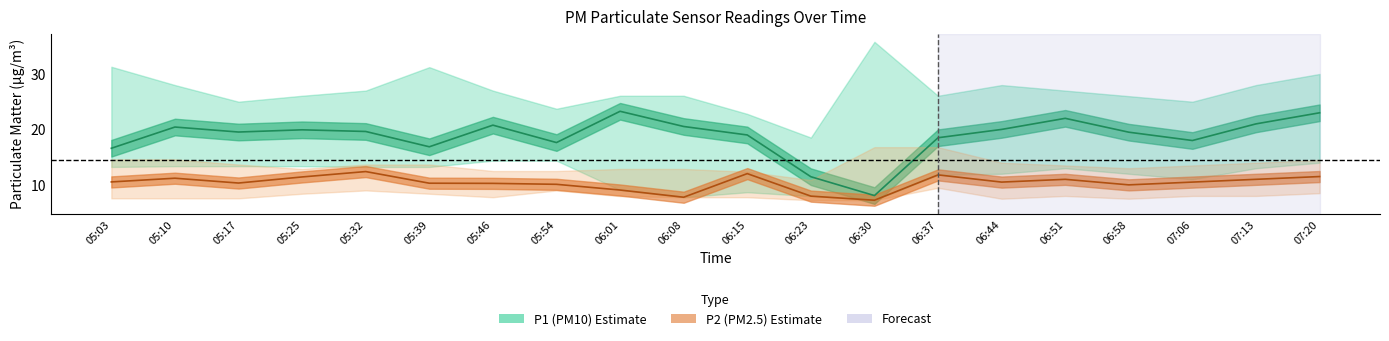

Is this an area chart (filled region under the line)?

No